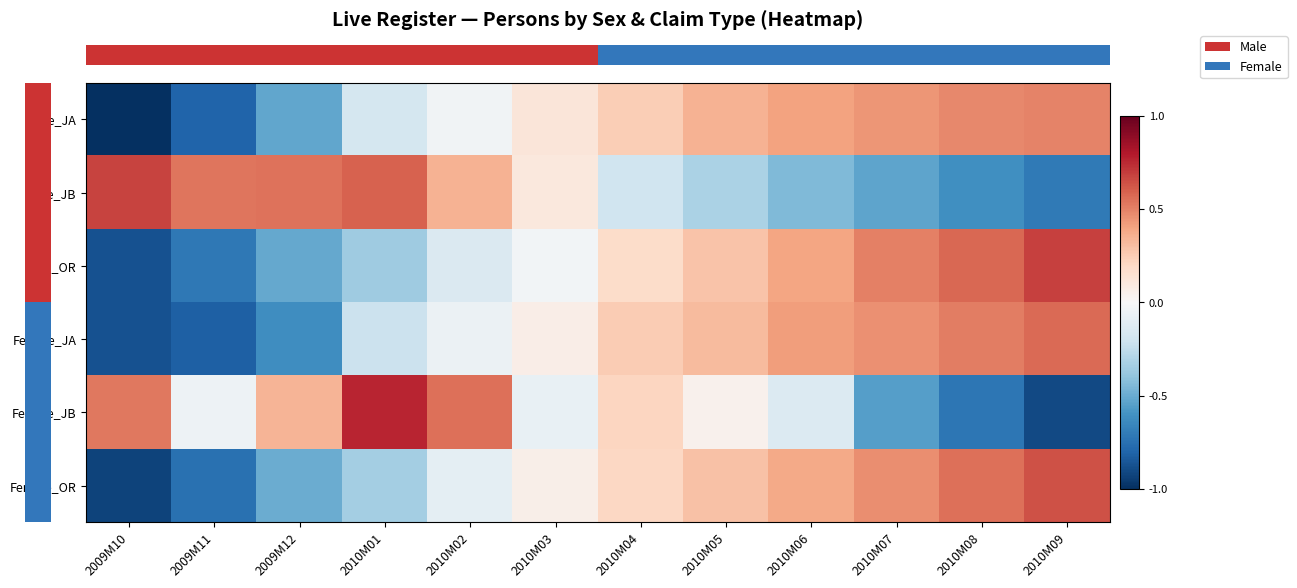

Which has a higher value, 2010M03 or 2010M02?

2010M03